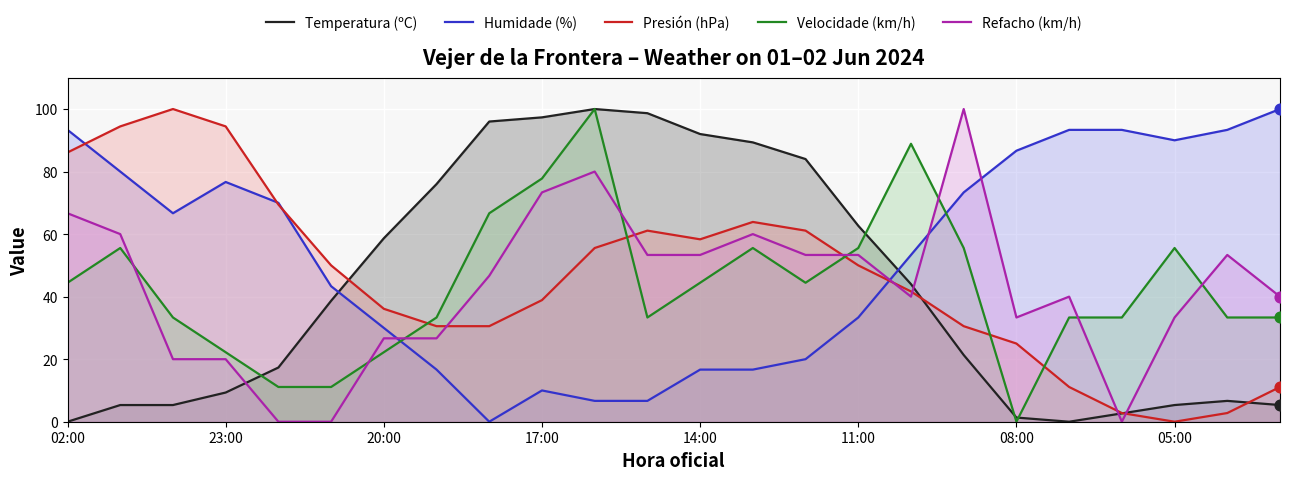

Is the value of Humidade (%) at 20:00 greater than the value of Presión (hPa) at 20:00?

No